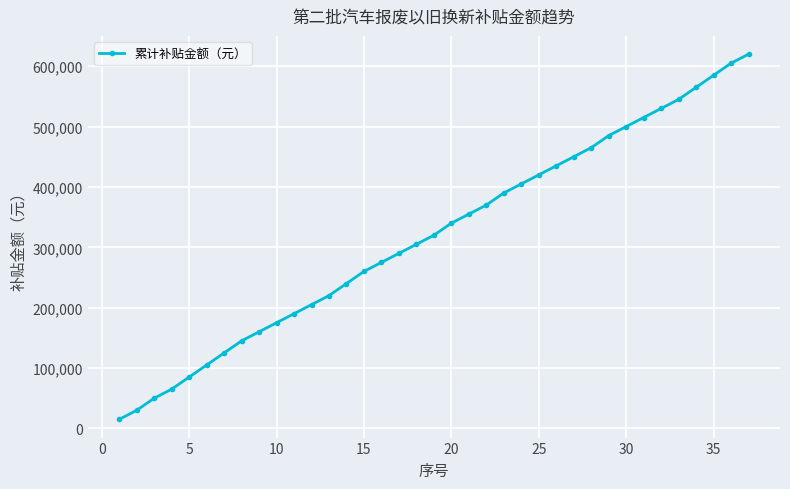

True or false: there are more than 2 points higher than both neighbors.

False